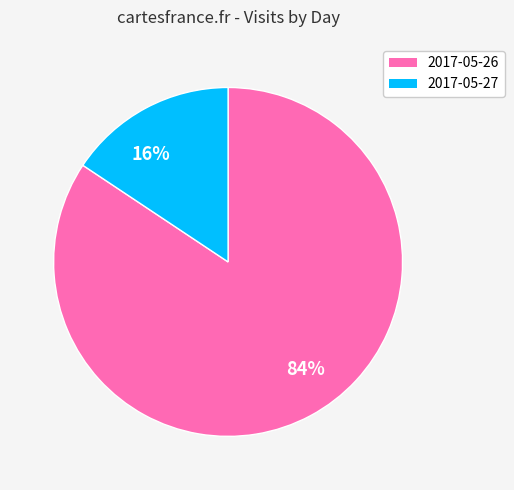

How many slices are in this pie chart?

2